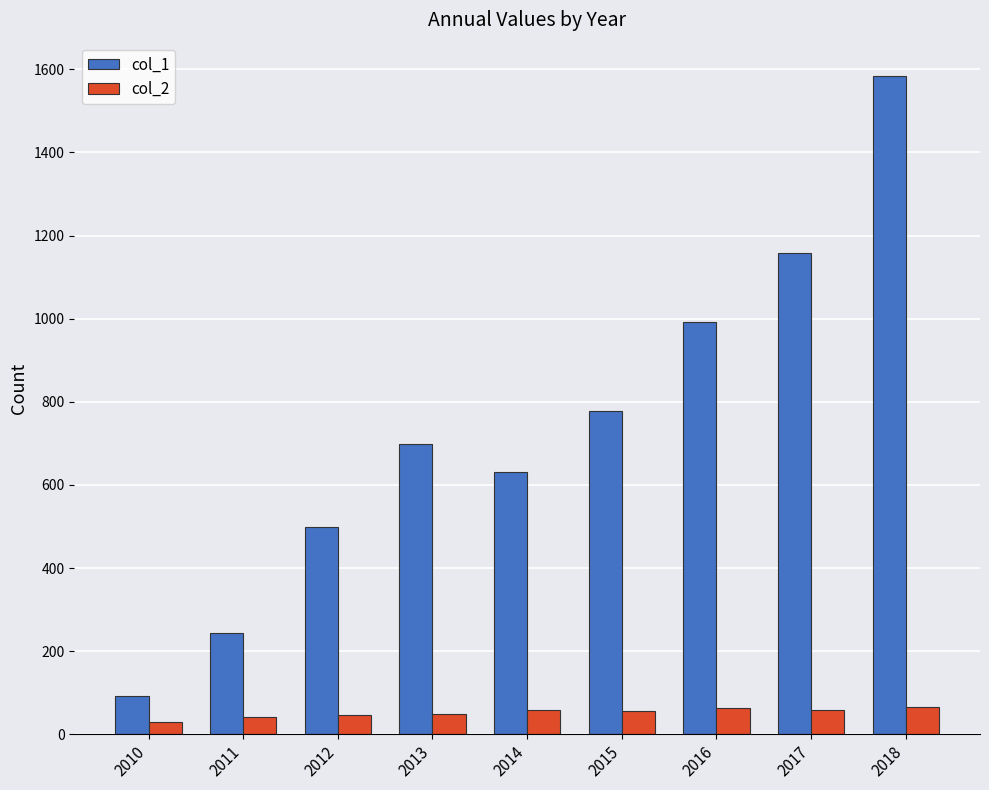

Is it true that col_1 equals 777.0 at 2015?

True